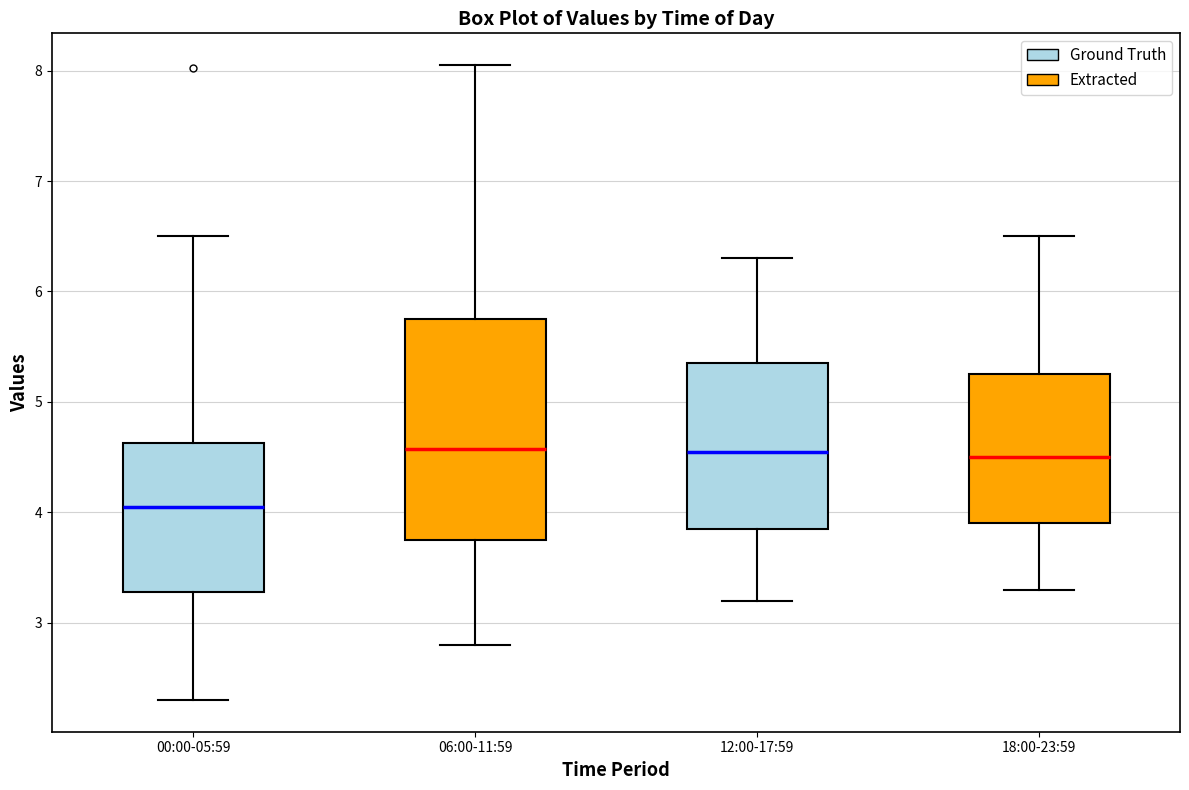

Where is the upper edge of the box for 12:00-17:59 on the y-axis? The values are not printed on the chart, so give them approximately, as read against the axis.

5.4